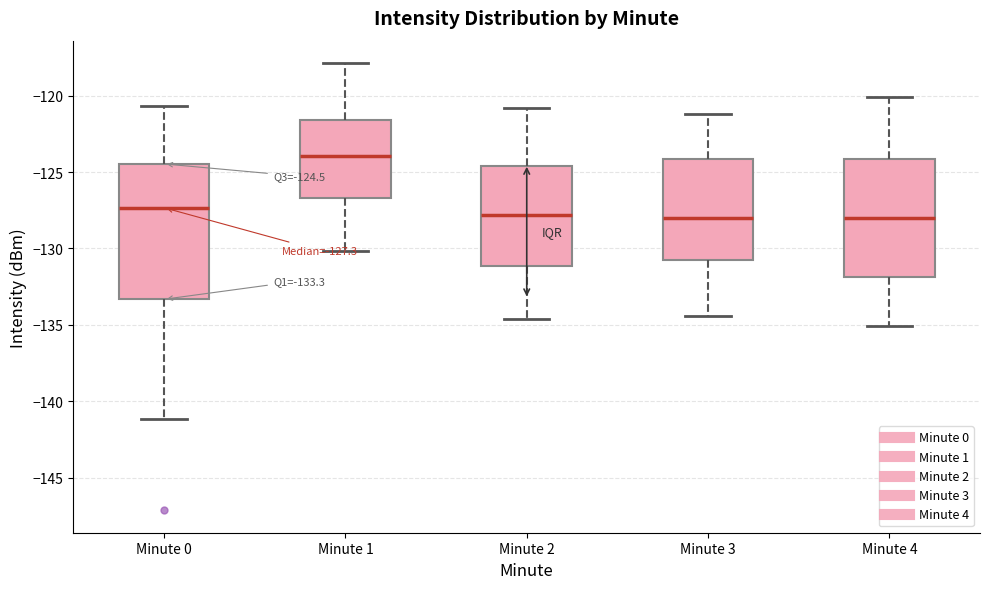

Comparing the boxes themselves (not the whiskers), which one is the tallest?

Minute 0